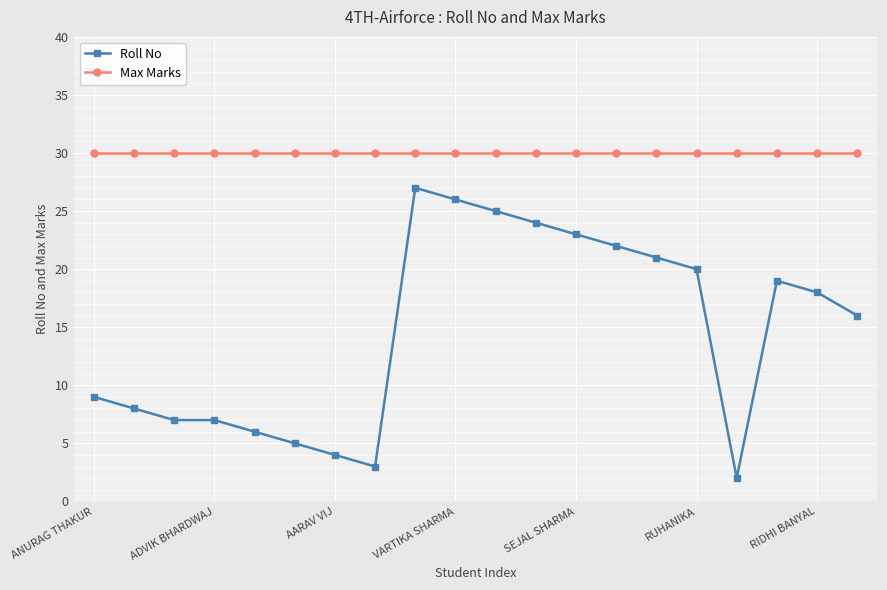

How many values in the Roll No series are below 18?

10